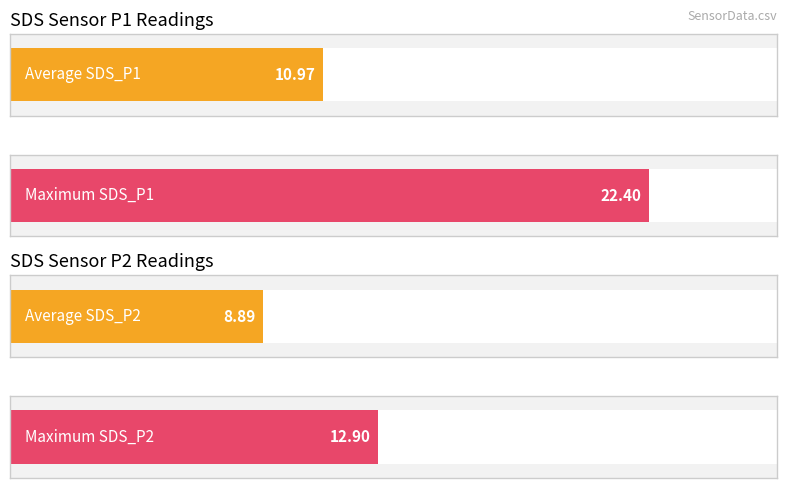

What are all the series names shown in the legend?

SDS_P1, SDS_P2